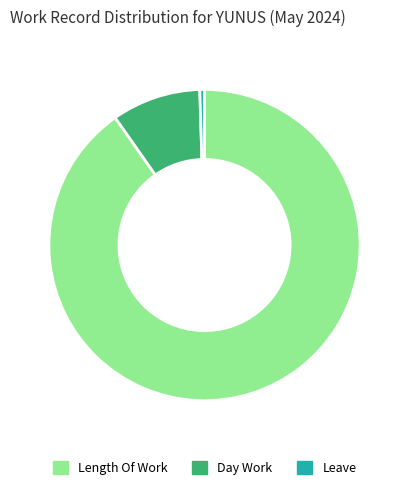

Combined, do Day Work and Leave account for over 50%?

No